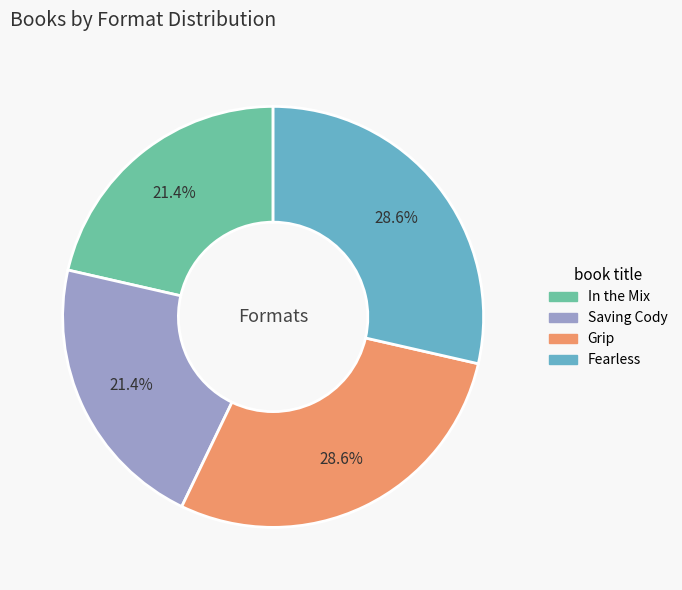

Does Fearless represent more than half of the total?

No